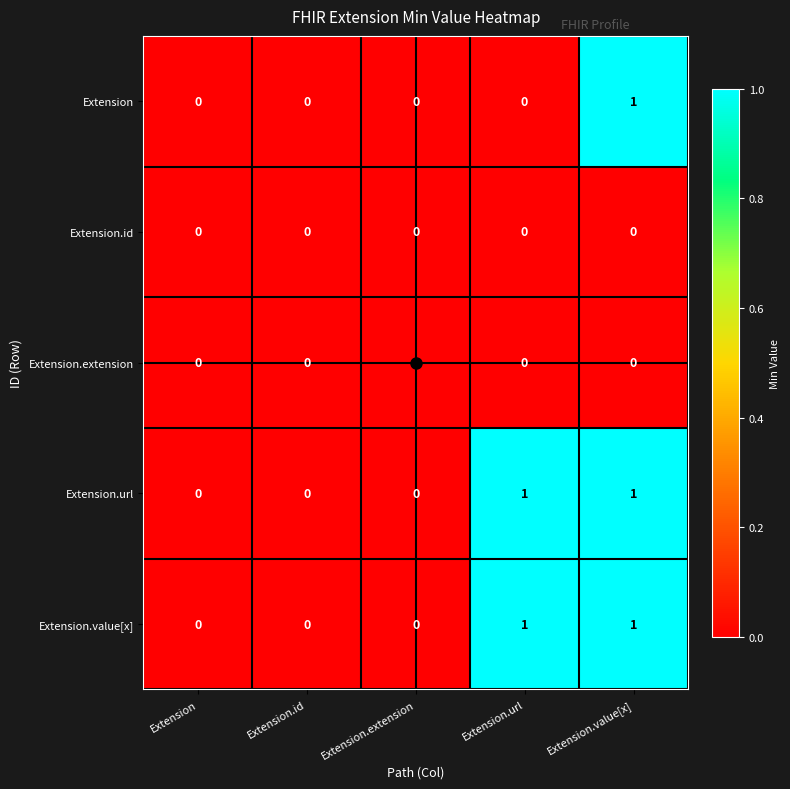

How many Extension.url values are between 0 and 1?

5